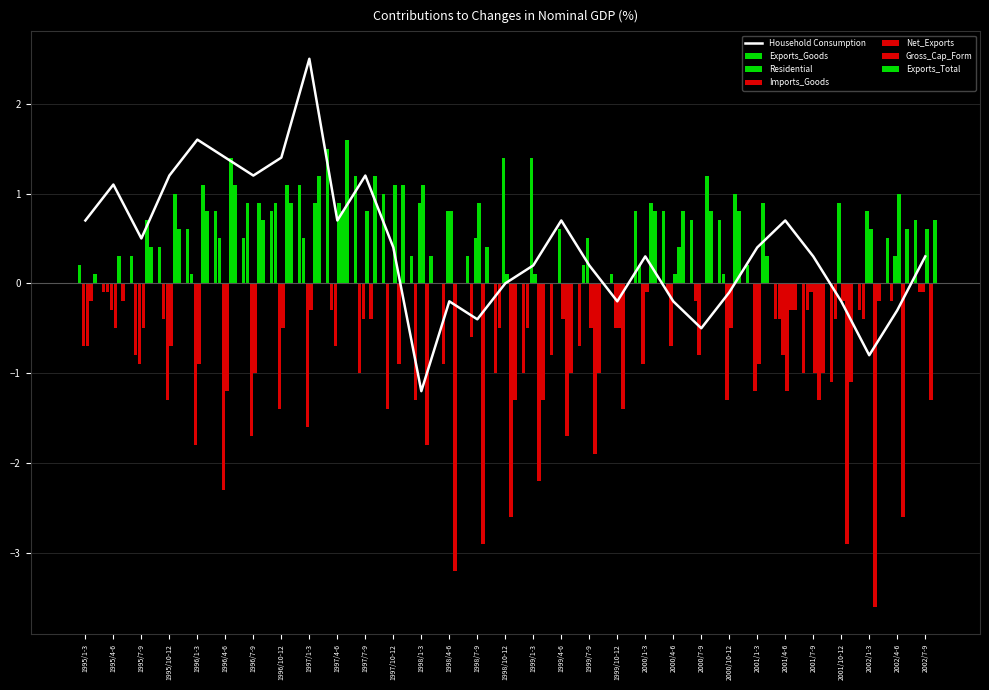

Are the bars horizontal?

No